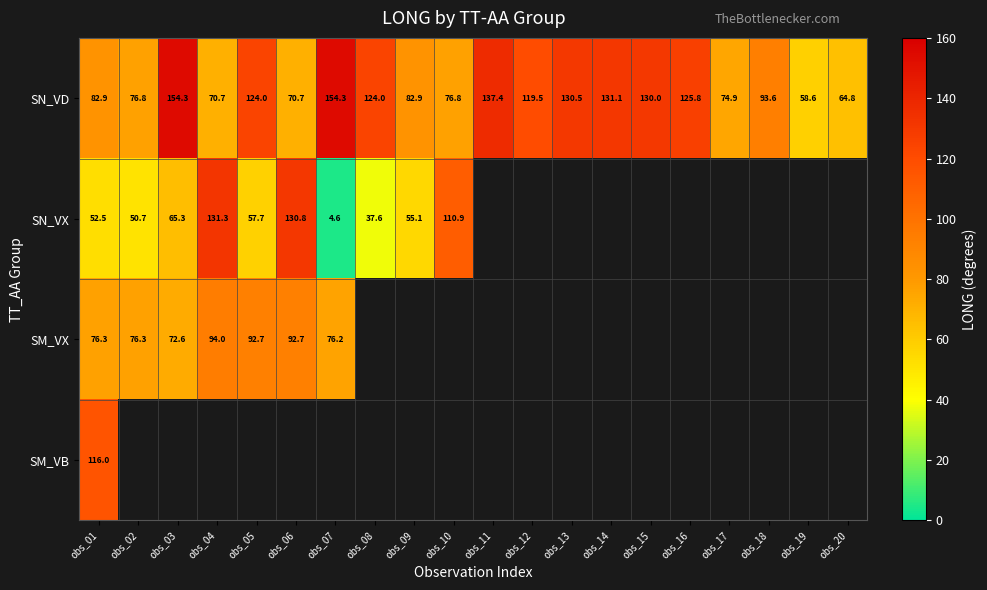

Which category has the highest value across all series?

obs_03